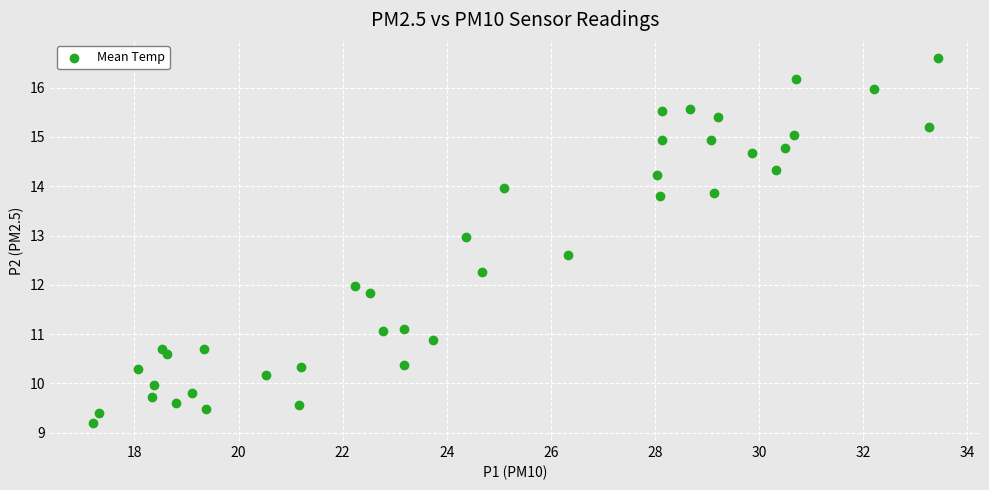

What is the range of X values (max minus min)?

16.2